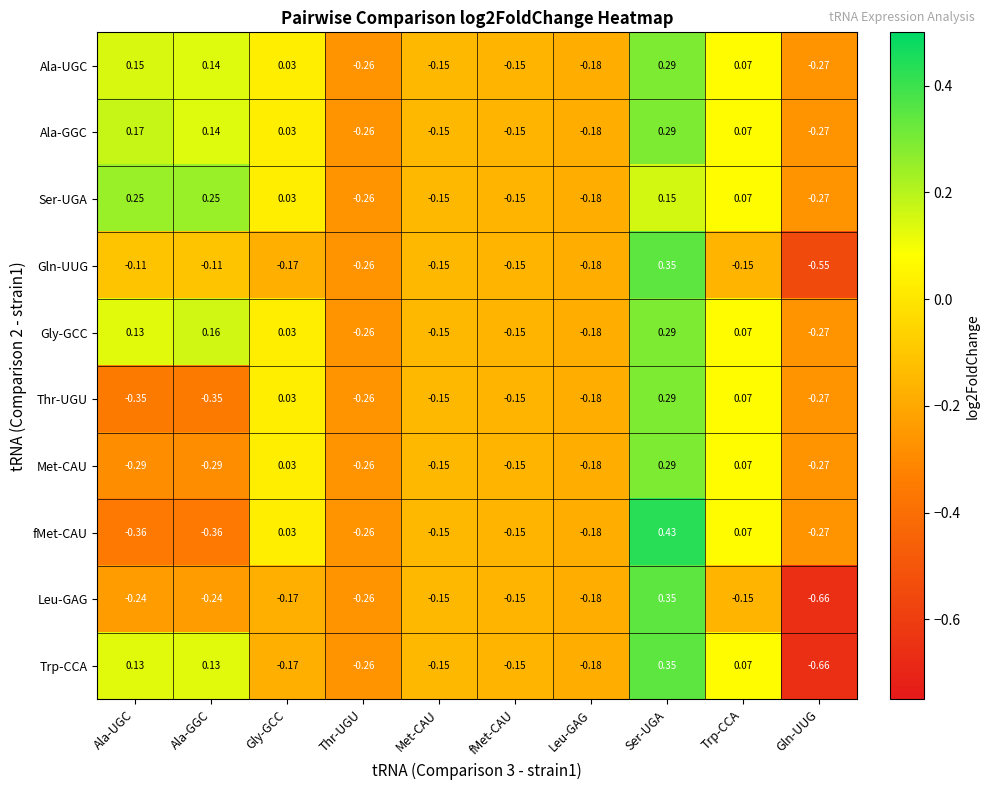

How many negative values does the Ala-UGC series have?

5